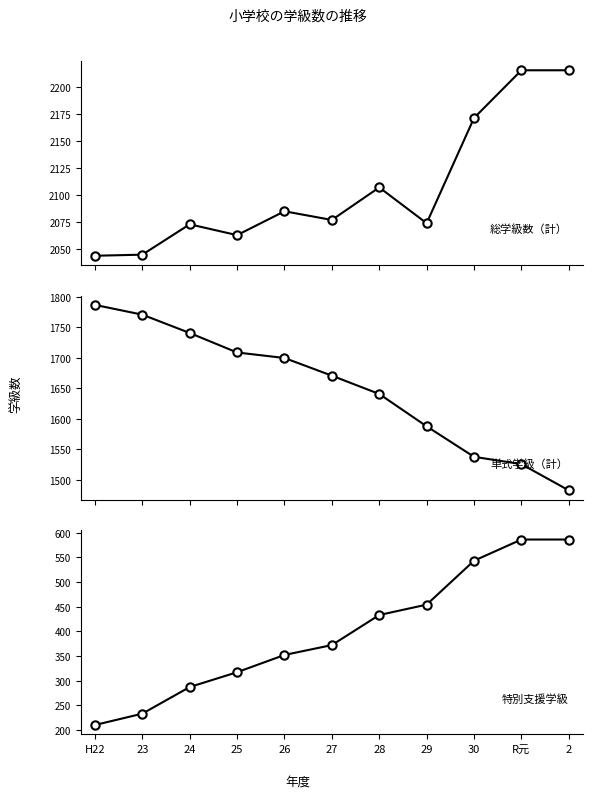

True or false: 総学級数（計） has more than 1 points higher than both neighbors.

True